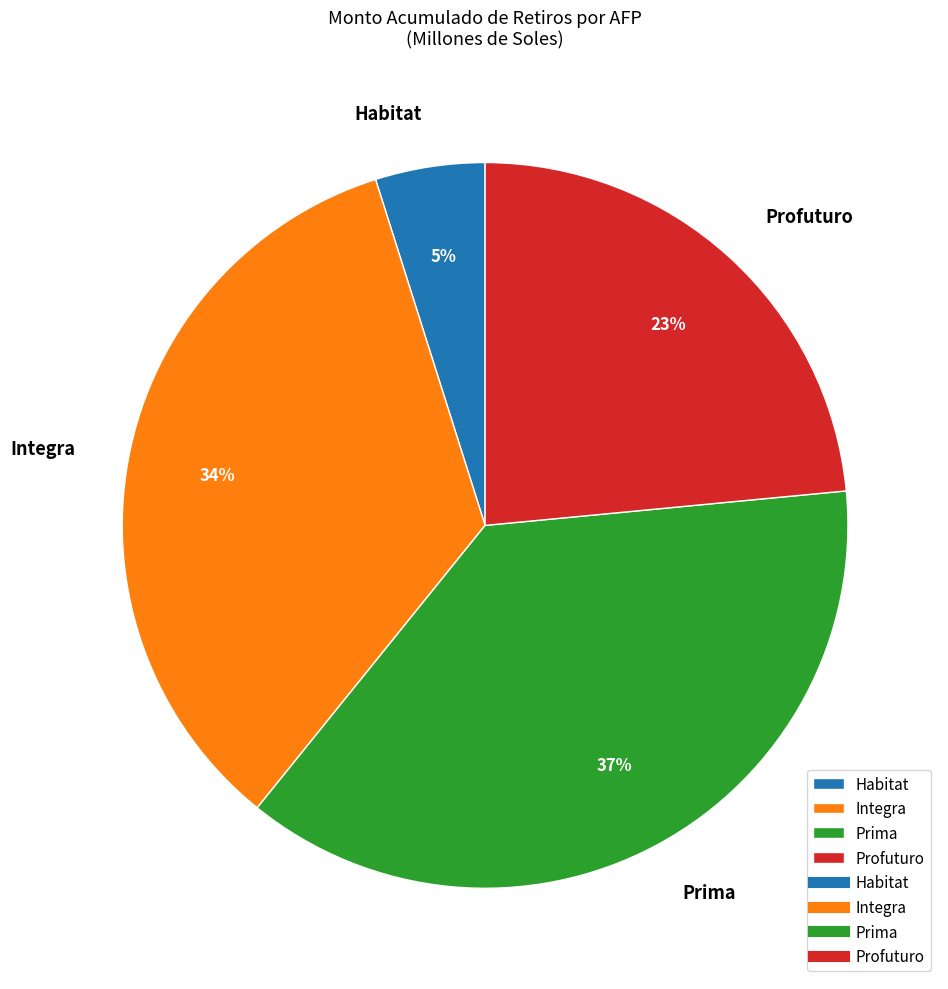

Is there a majority slice in this chart?

No